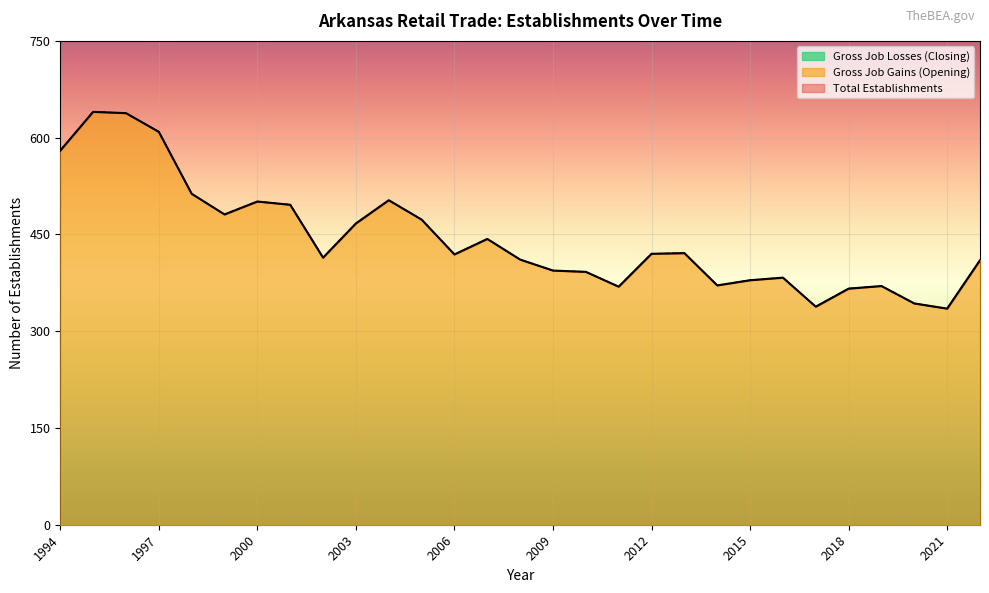

True or false: Gross Job Gains (Opening) has a value of 717 at 2001.

False